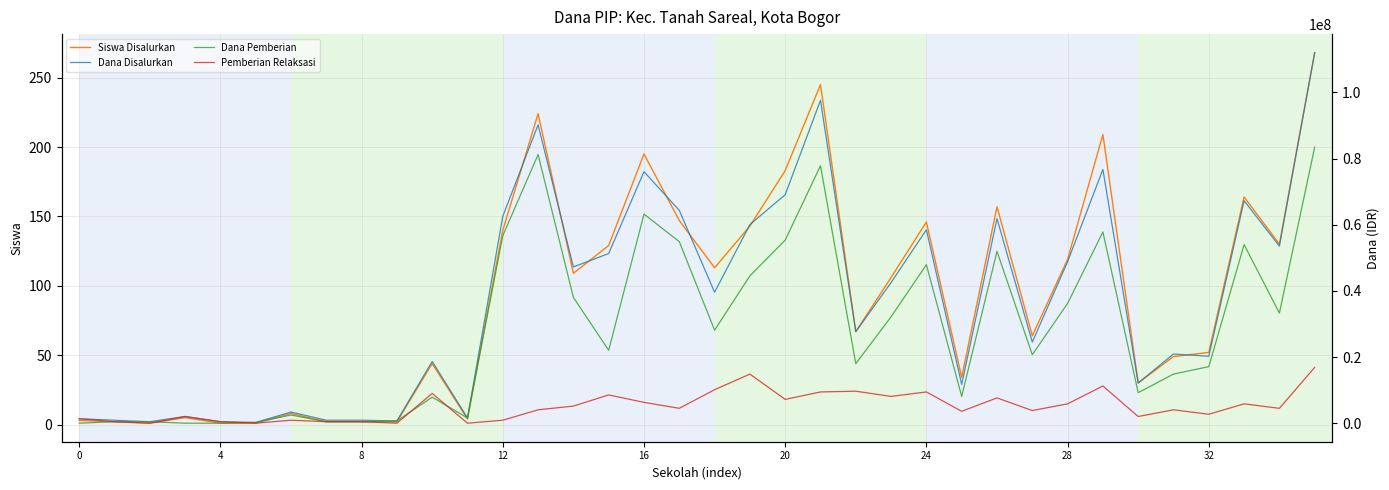

At 30, list the series in order from smallest to largest.

Siswa Disalurkan, Pemberian Relaksasi, Dana Pemberian, Dana Disalurkan